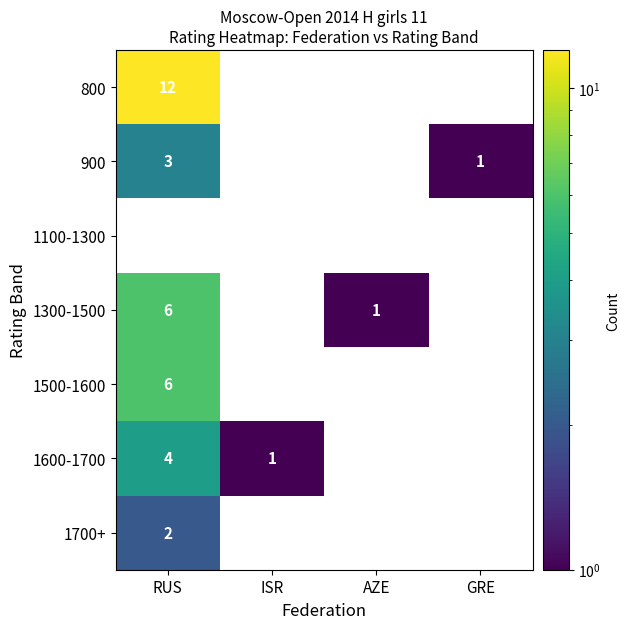

The value of 1600-1700 at RUS is 1. True or false?

False